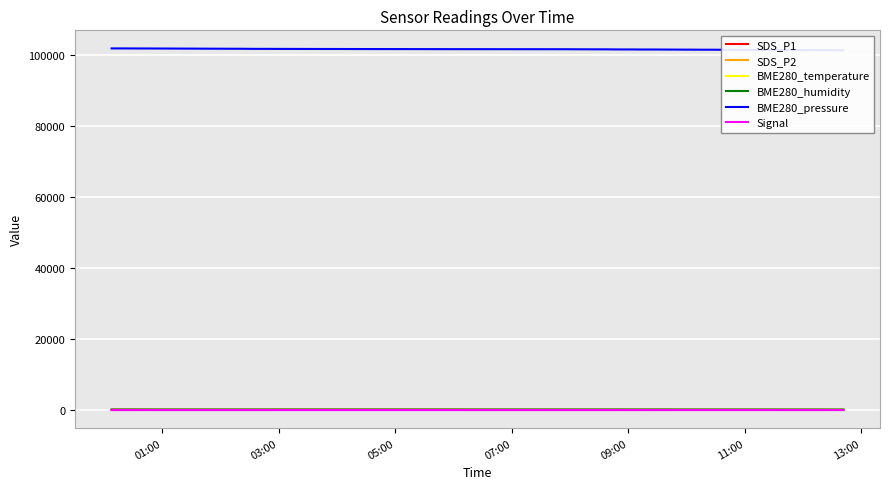

What is the sum of all SDS_P2 values?

539.4